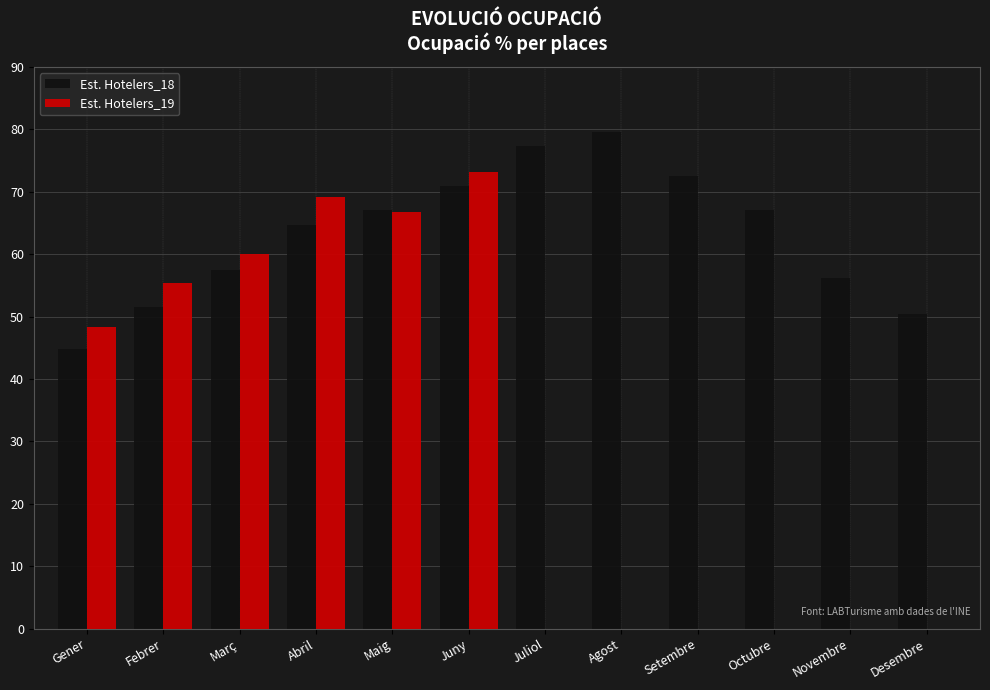

Count the number of data series in this chart.

2